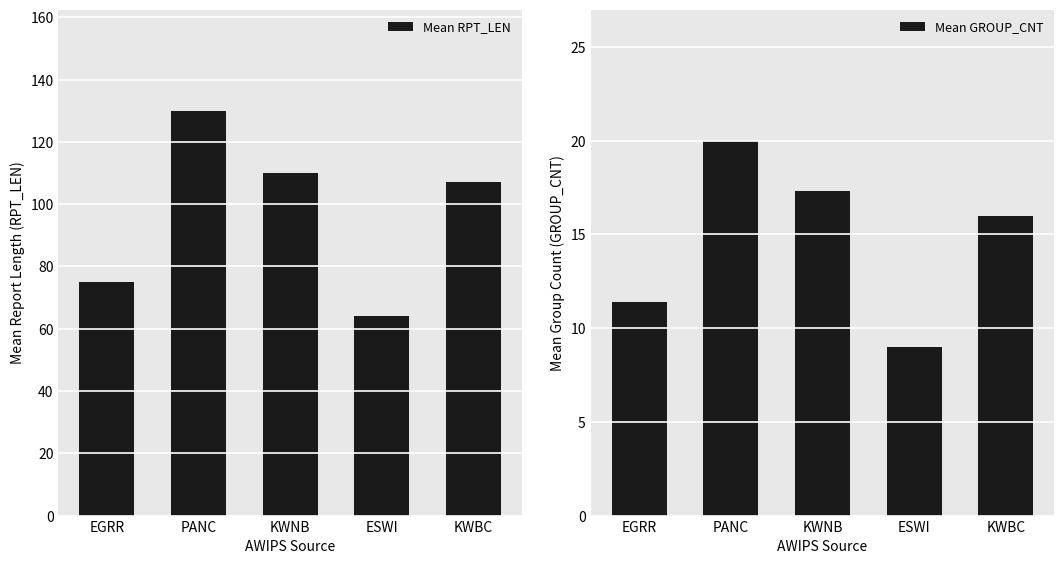

What is the difference between the maximum and minimum values in the Mean GROUP_CNT series?

11.0